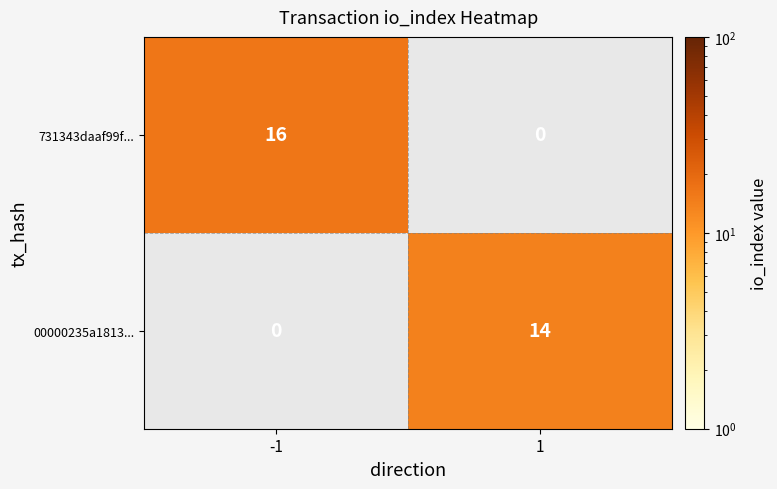

Is it true that 731343daaf99f... equals 7 at -1?

False